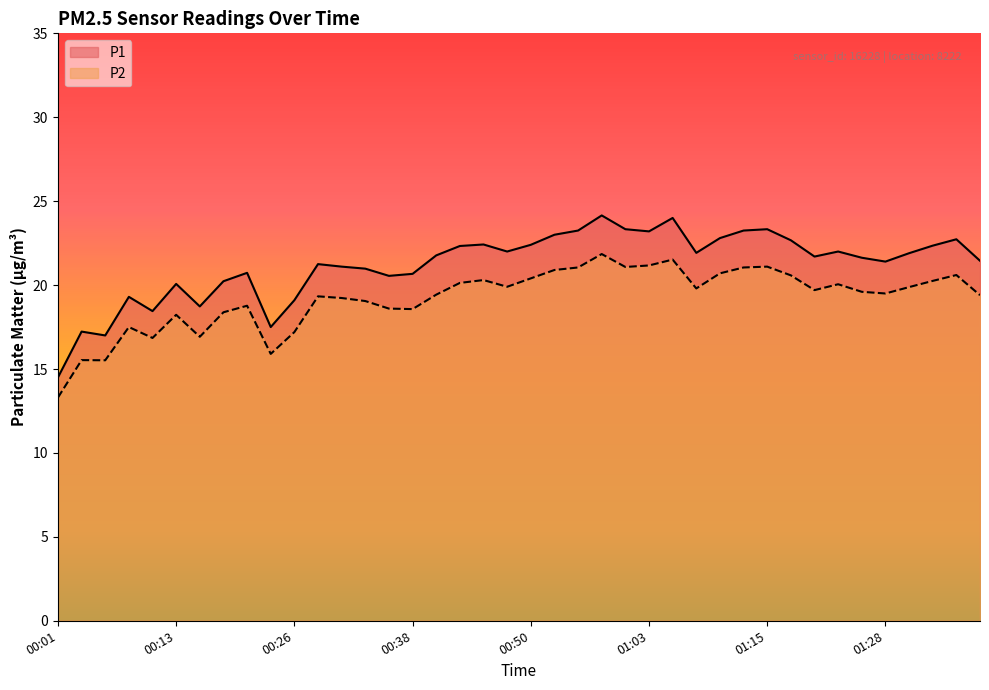

What value does the P1 series have at 00:33?

21.0